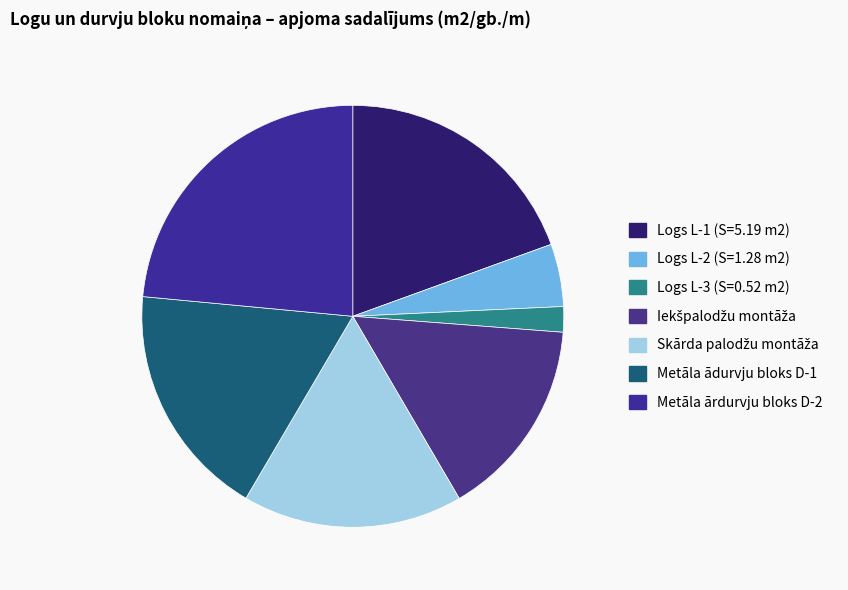

Rank the categories by value from highest to lowest.

Metāla ārdurvju bloks D-2, Logs L-1 (S=5.19 m2), Metāla ādurvju bloks D-1, Skārda palodžu montāža, Iekšpalodžu montāža, Logs L-2 (S=1.28 m2), Logs L-3 (S=0.52 m2)